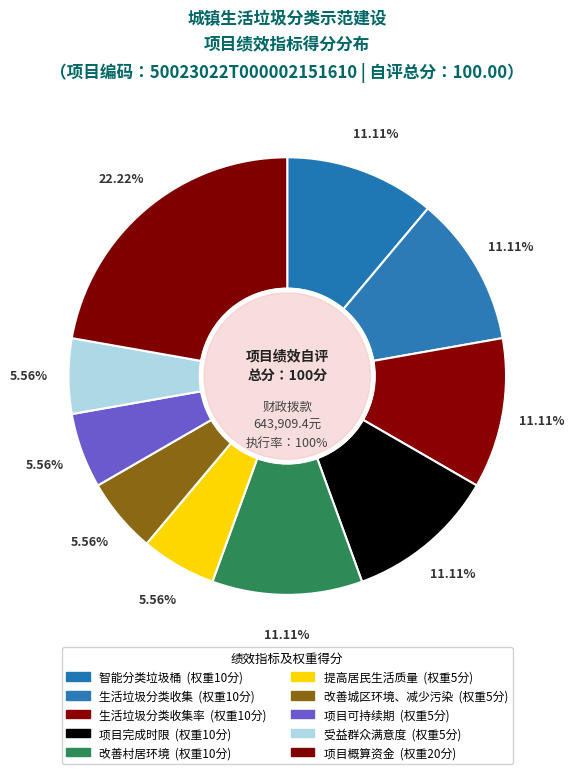

What percentage is the 项目可持续期 slice, to the nearest percent?

6%